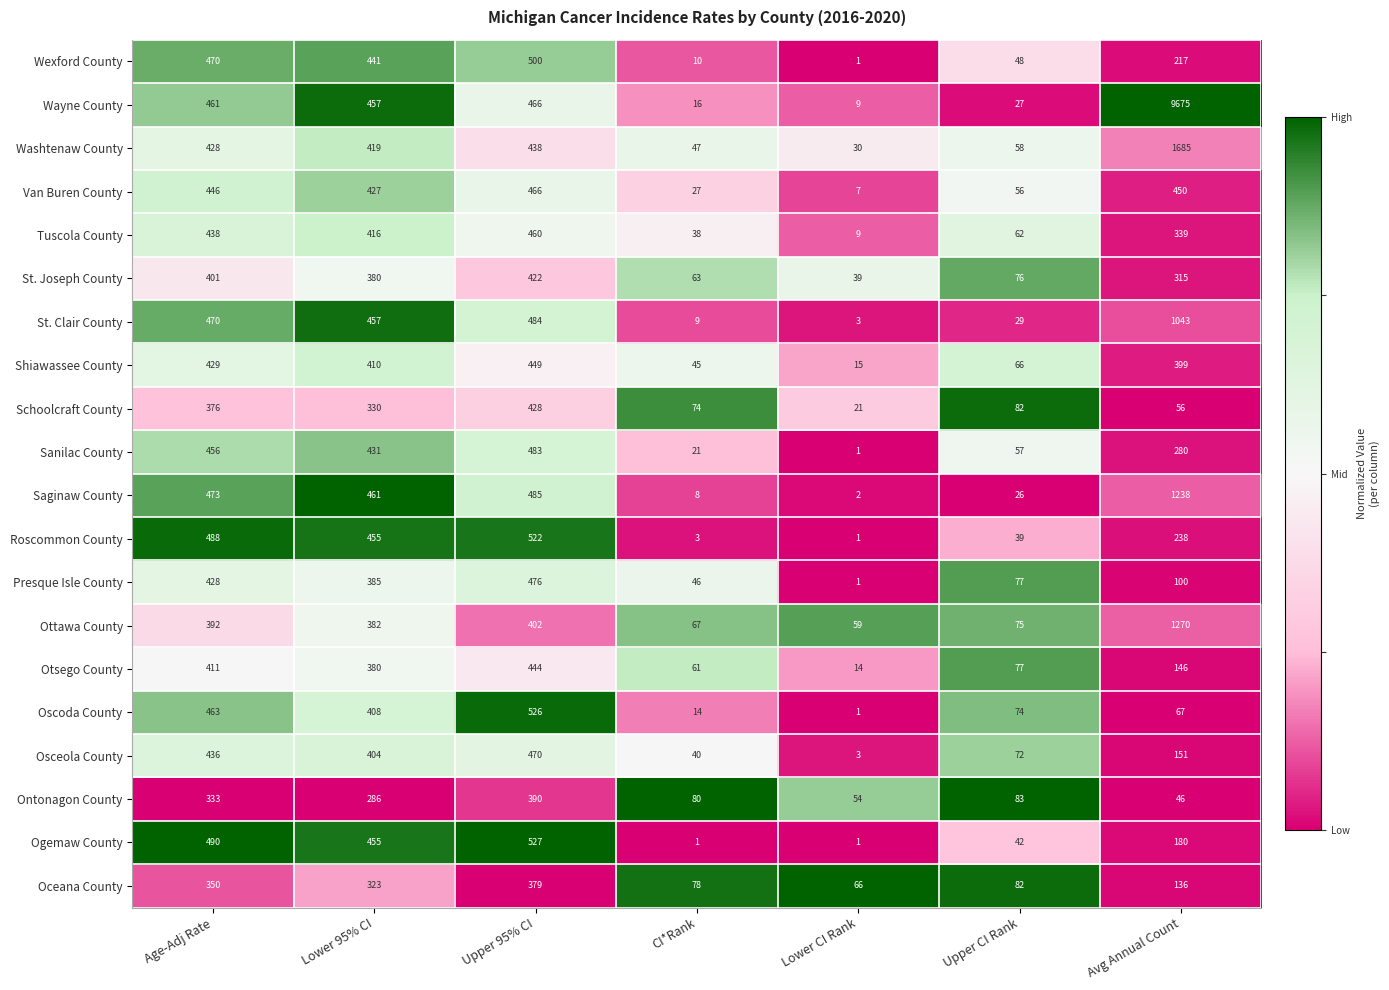

How many categories are shown in the chart?

7